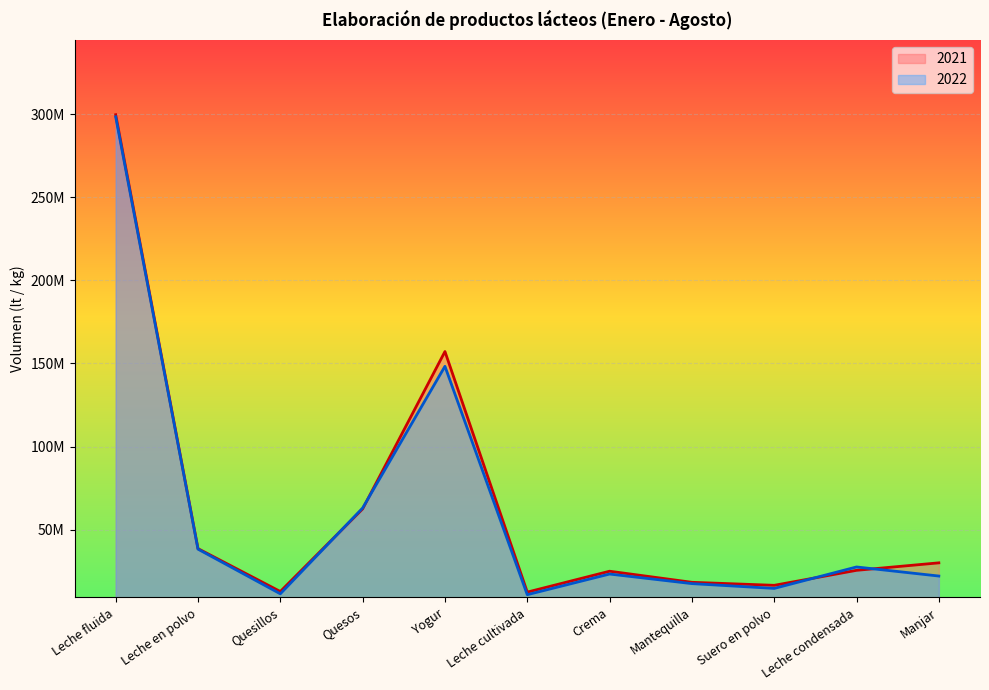

What are all the series names shown in the legend?

2021, 2022